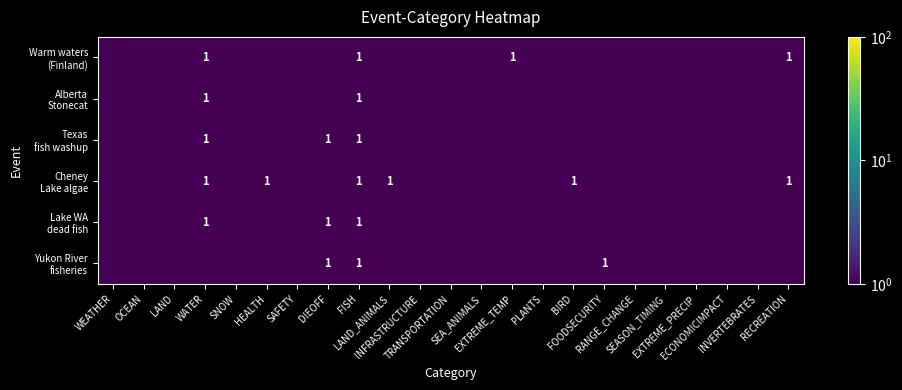

The Cheney Lake algae series shows 0.0 at SEA_ANIMALS. True or false?

False